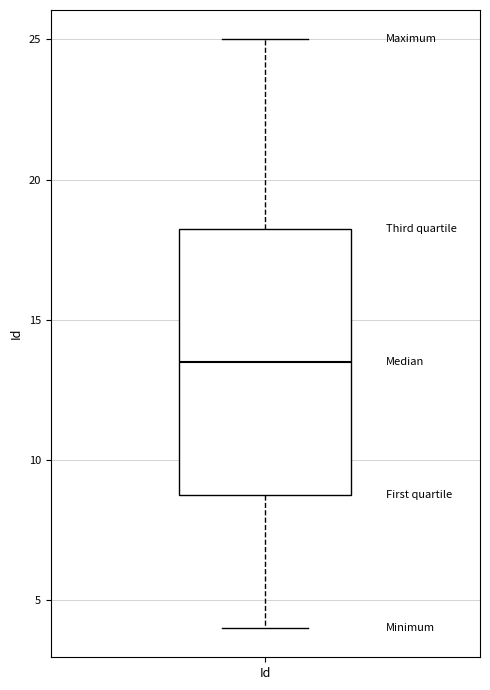

Read this box plot against the y-axis: the position of the median line, the range covered by the box, and the ends of both whiskers. The values are not printed on the chart, so give them approximately, as read against the axis.

median 13.5, box 9.0 to 18.5, whiskers 4.0 to 25.0